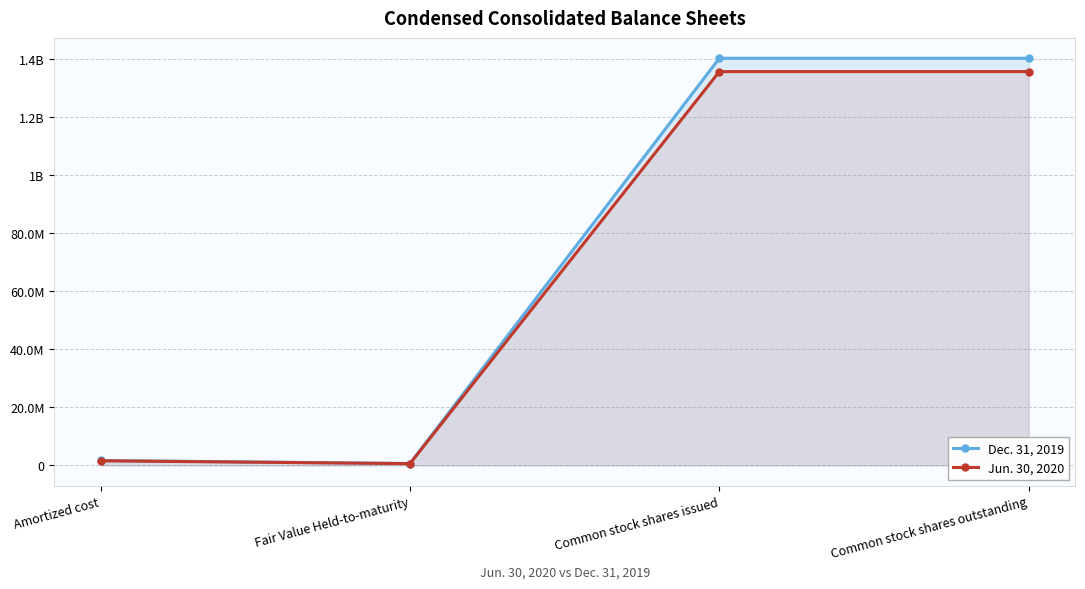

The Jun. 30, 2020 series shows 638950 at Fair Value Held-to-maturity. True or false?

True